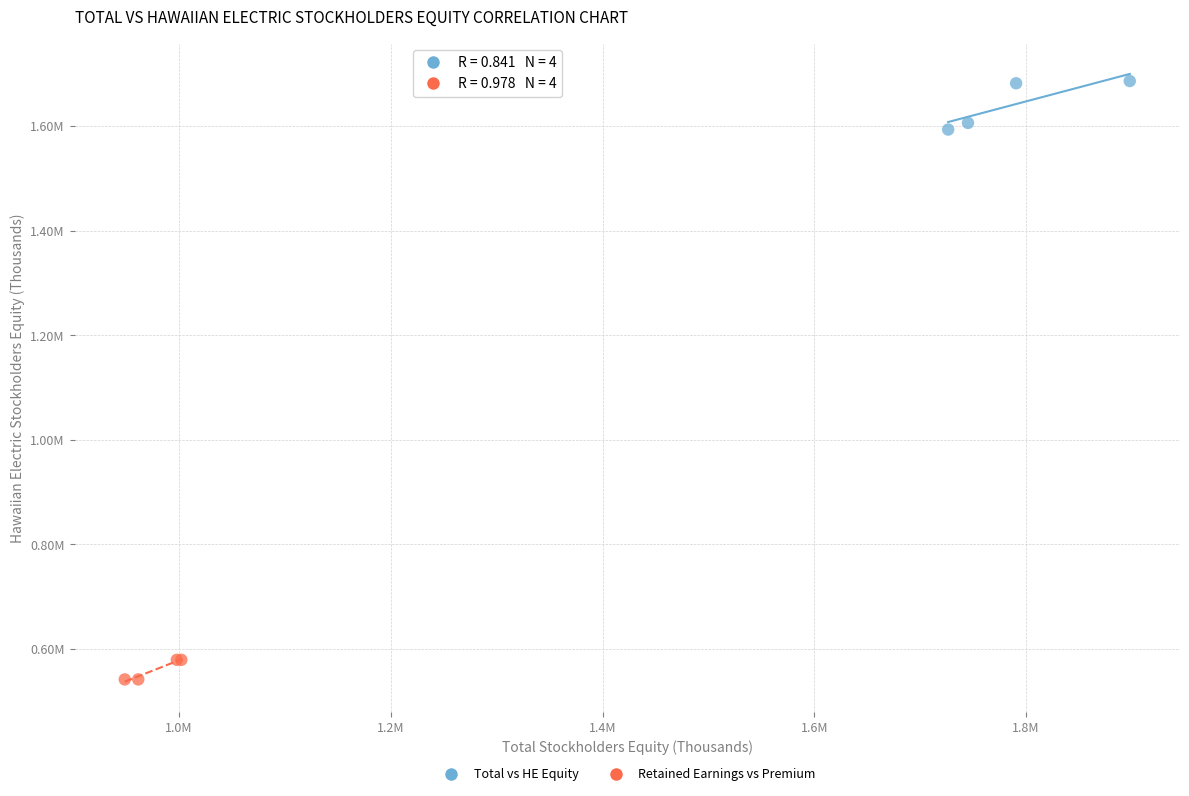

What are all the series names shown in the legend?

Total vs HE Equity, Retained Earnings vs Premium